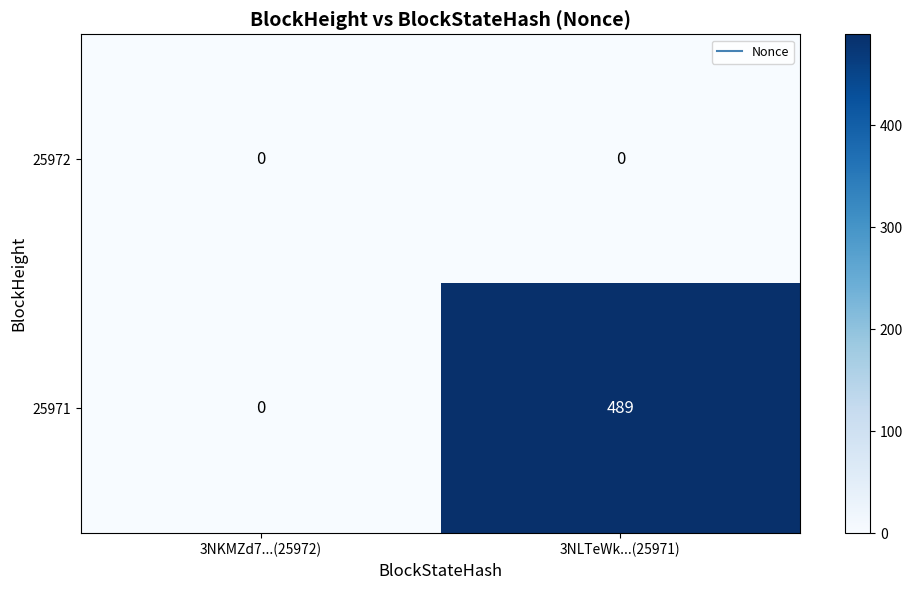

At which label is 25971 closest to 244?

3NKMZd7...(25972)